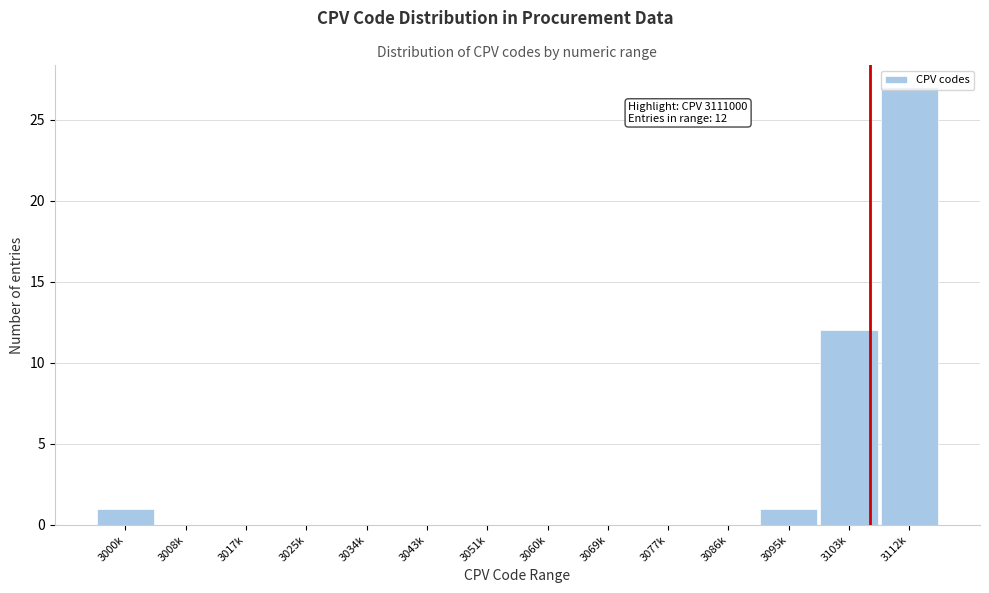

What is the sum of the values at 3034k and 3112k?

27